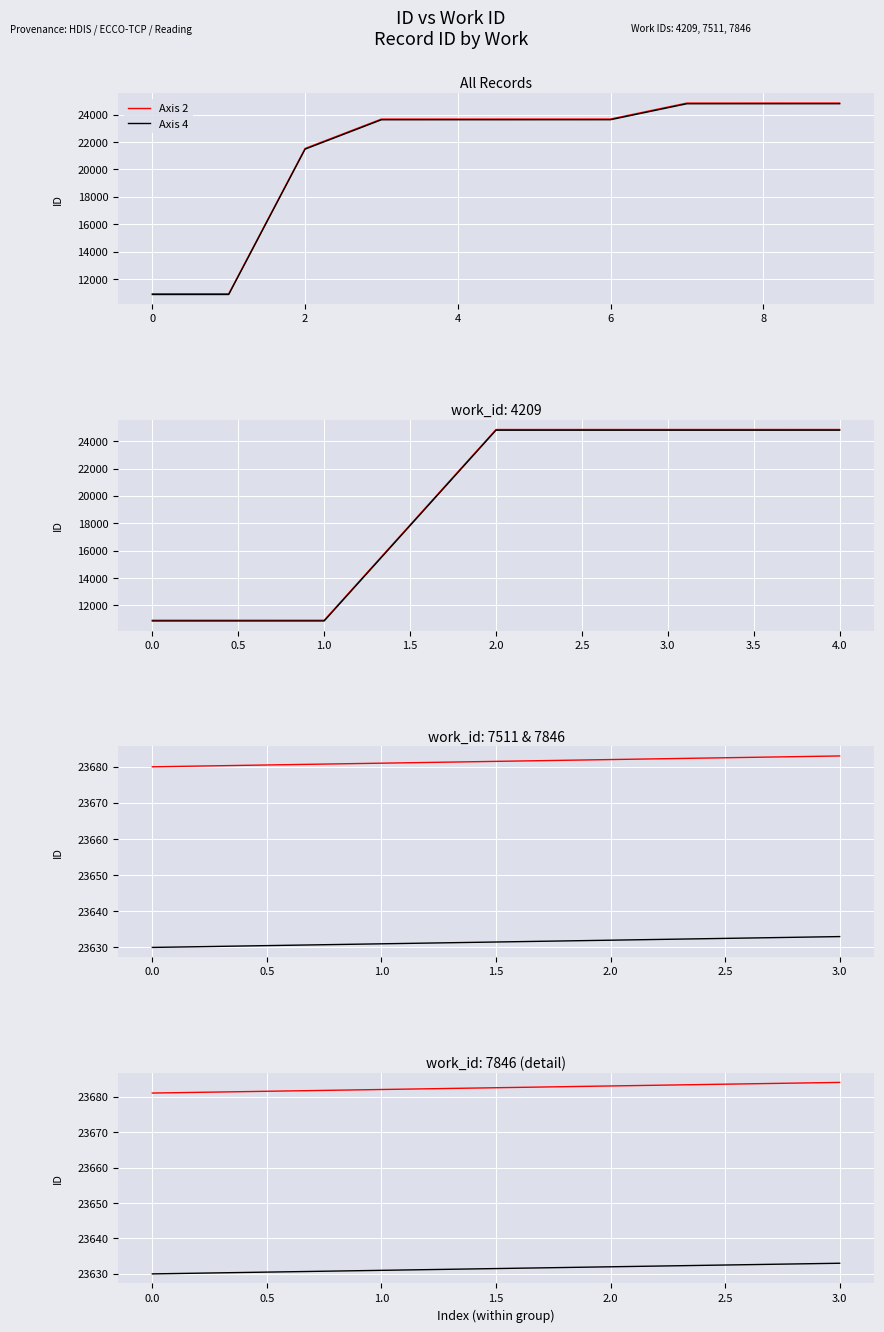

List the series in order of their overall mean, lowest first.

Axis 4, Axis 2